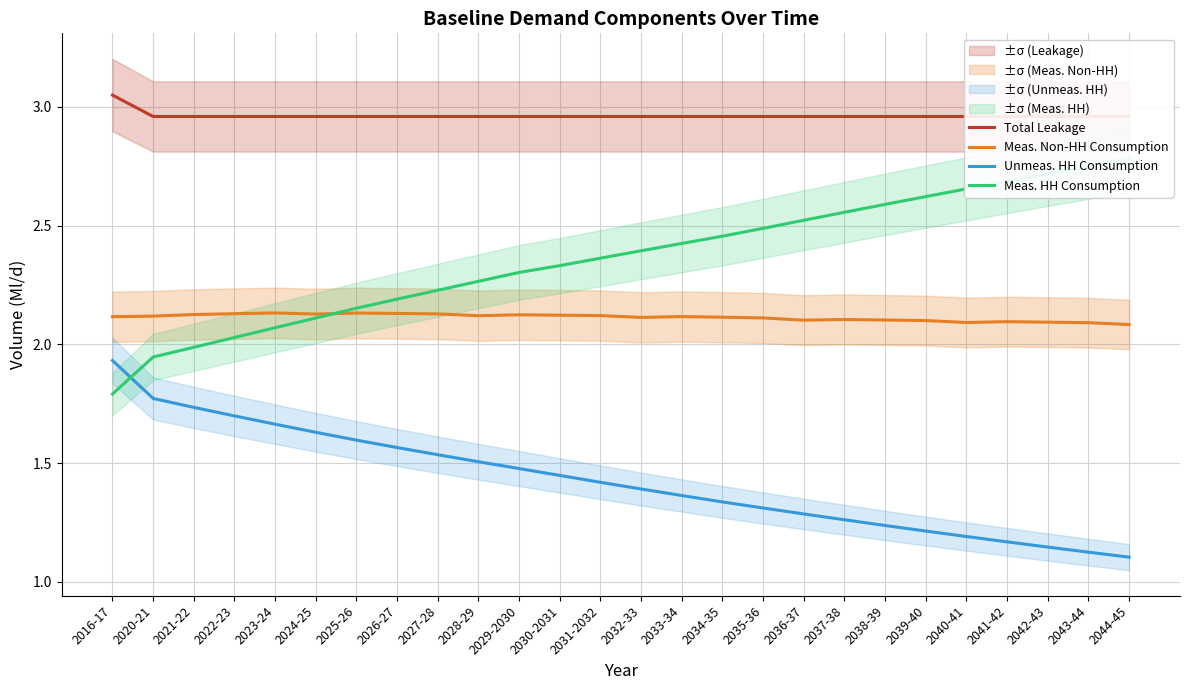

How many distinct data groups are displayed?

4